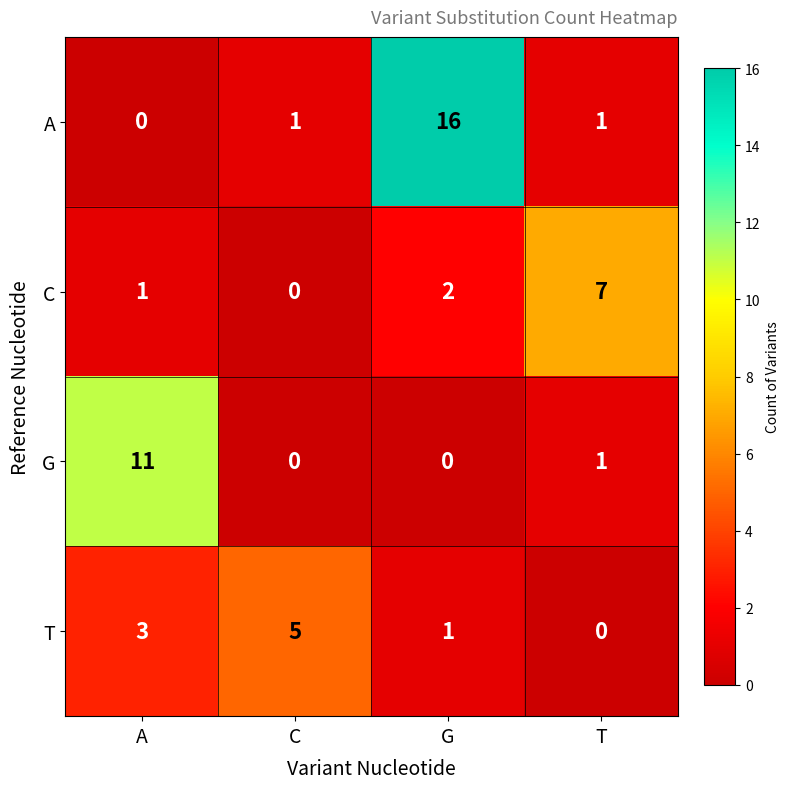

What is the spread (max minus min) of values at C?

5